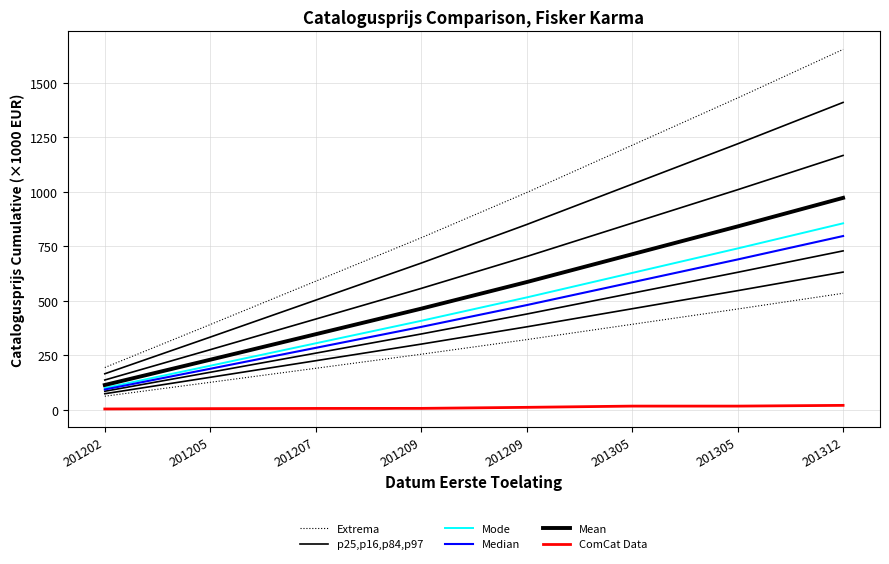

Read the Mode value at 201209.

408.9